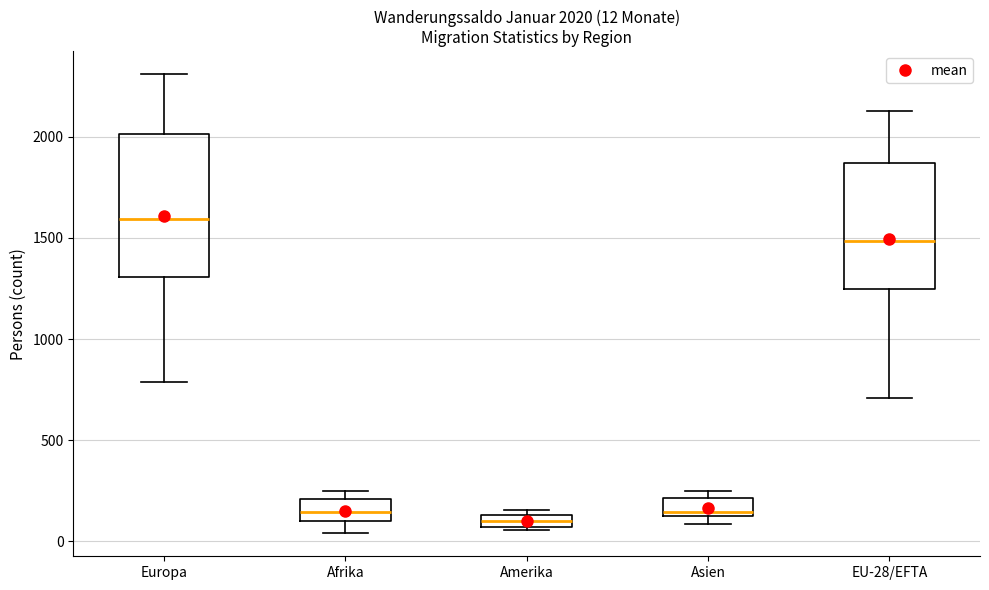

Which box is the tallest, from its lower edge to its upper edge?

Europa